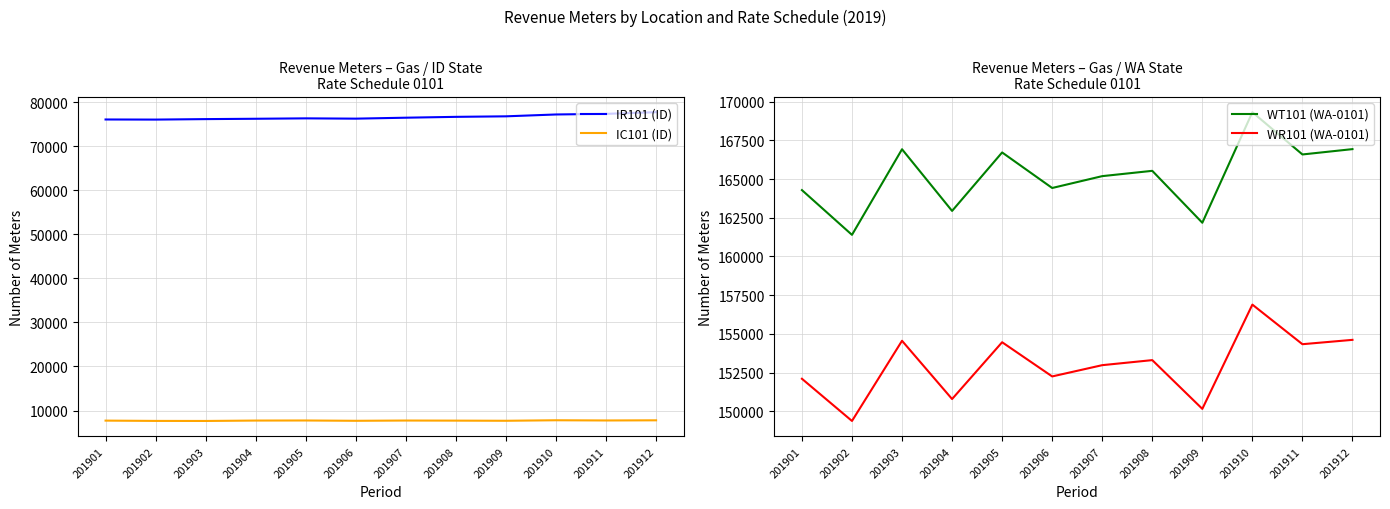

Between 201904 and 201910, which series saw the biggest shift?

WT101 (WA-0101)